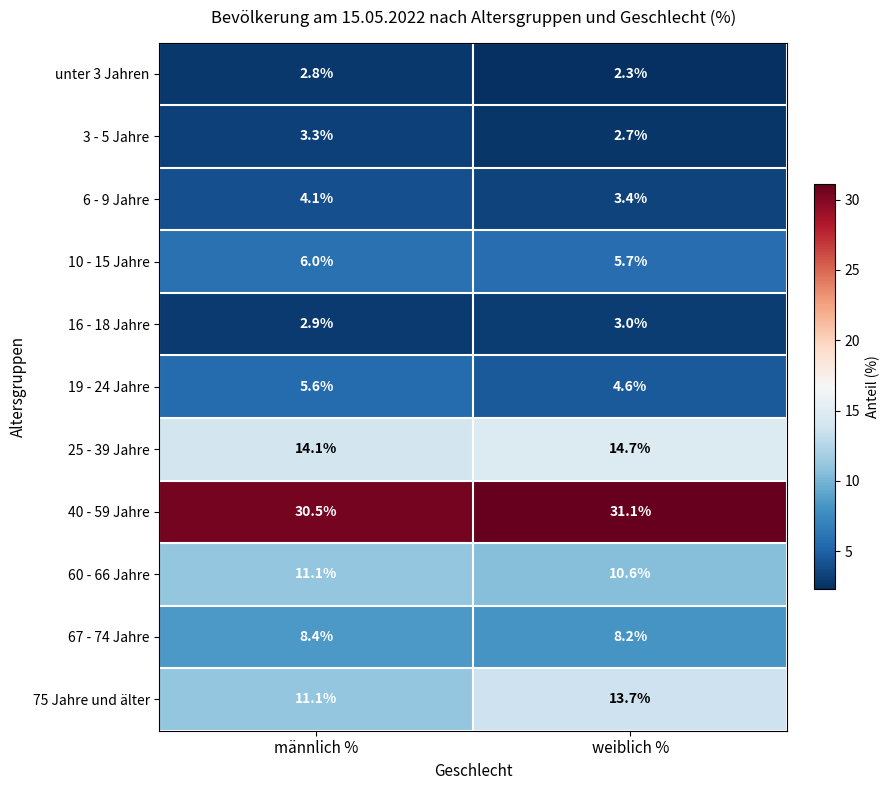

Reading left to right, list all the values displayed in this chart.

unter 3 Jahren: 2.8	2.3
3 - 5 Jahre: 3.3	2.7
6 - 9 Jahre: 4.1	3.4
10 - 15 Jahre: 6.0	5.7
16 - 18 Jahre: 2.9	3.0
19 - 24 Jahre: 5.6	4.6
25 - 39 Jahre: 14.1	14.7
40 - 59 Jahre: 30.5	31.1
60 - 66 Jahre: 11.1	10.6
67 - 74 Jahre: 8.4	8.2
75 Jahre und älter: 11.1	13.7